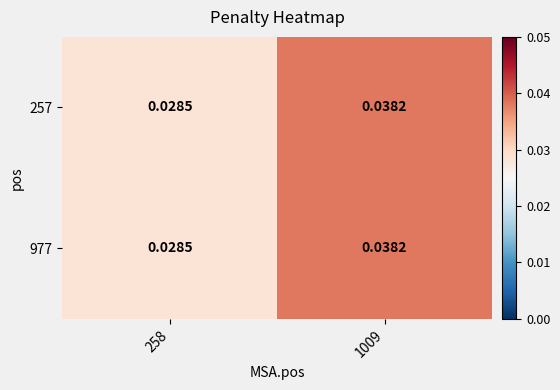

At which category is the sum across all series the highest?

1009